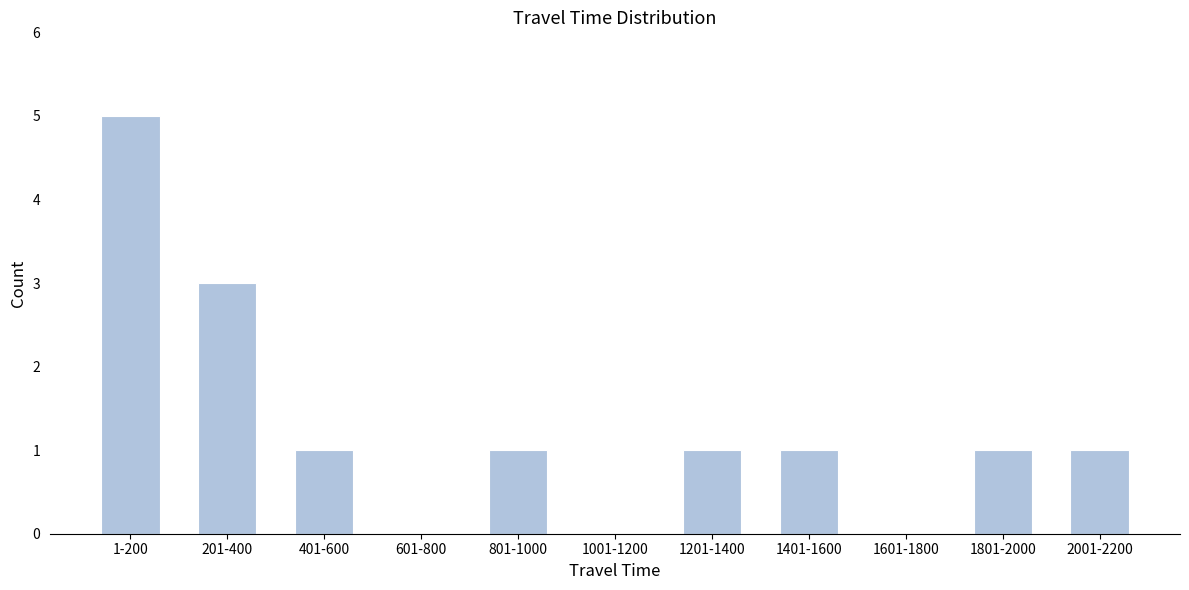

Reading right to left, list all the values displayed in this chart.

2001-2200=1	1801-2000=1	1601-1800=0	1401-1600=1	1201-1400=1	1001-1200=0	801-1000=1	601-800=0	401-600=1	201-400=3	1-200=5